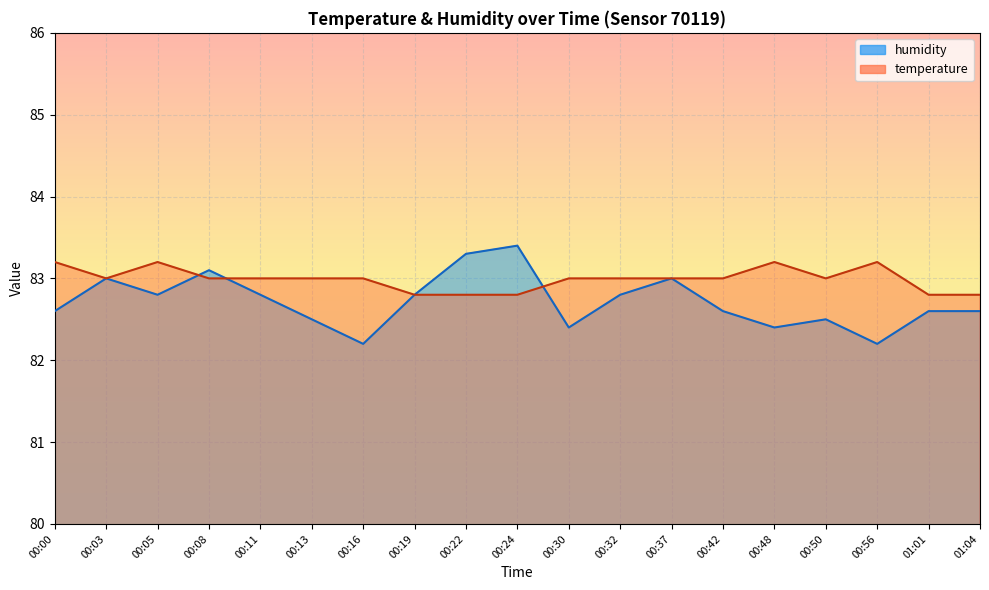

Reading left to right, what are all the values shown in this chart?

temperature: 83.2	83.0	83.2	83.0	83.0	83.0	83.0	82.8	82.8	82.8	83.0	83.0	83.0	83.0	83.2	83.0	83.2	82.8	82.8
humidity: 82.6	83.0	82.8	83.1	82.8	82.5	82.2	82.8	83.3	83.4	82.4	82.8	83.0	82.6	82.4	82.5	82.2	82.6	82.6